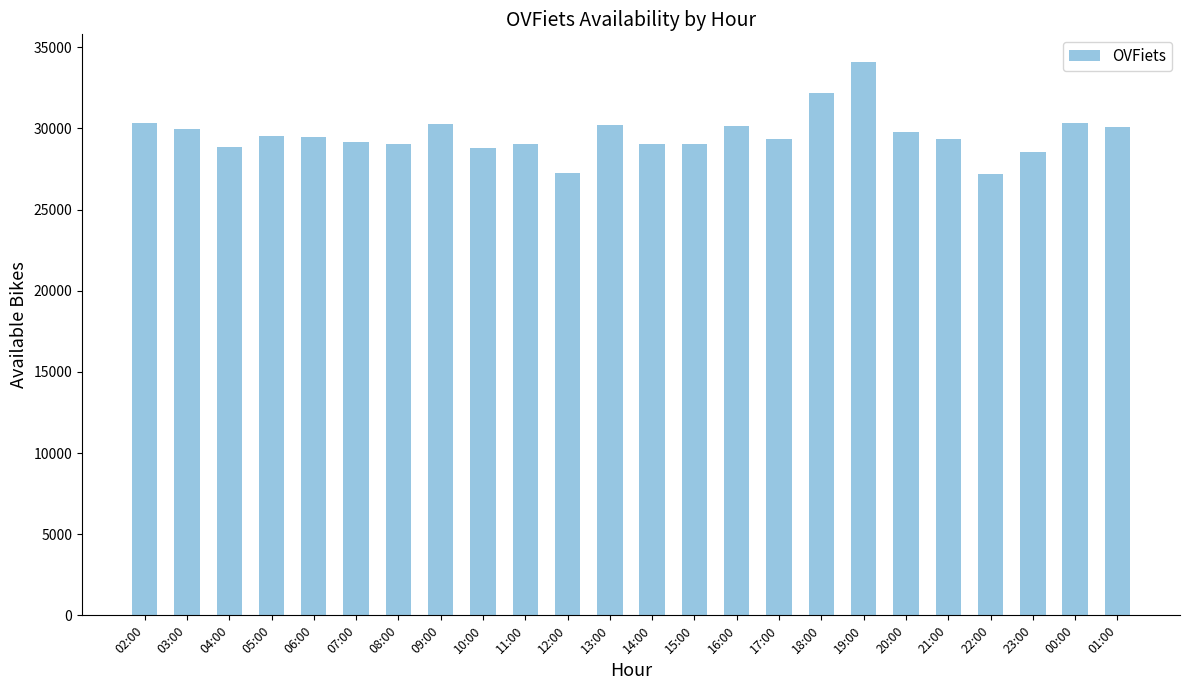

What is the value of the 4th bar from the left?

29559